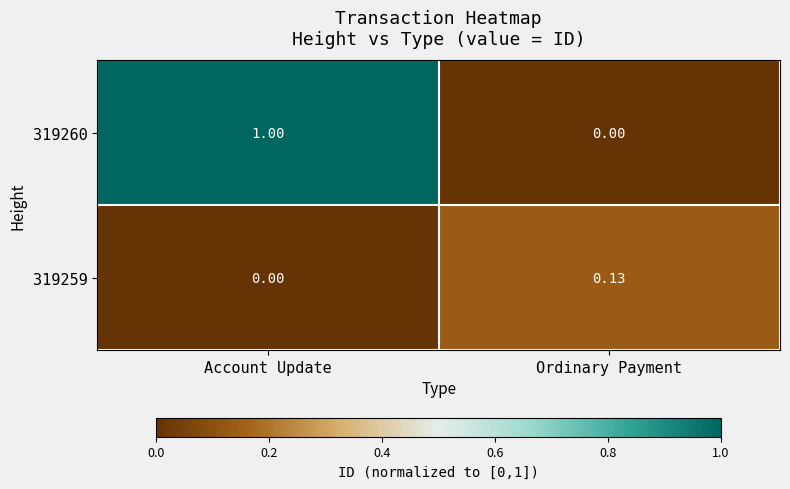

Is the value of 319260 at Account Update greater than the value of 319259 at Ordinary Payment?

Yes